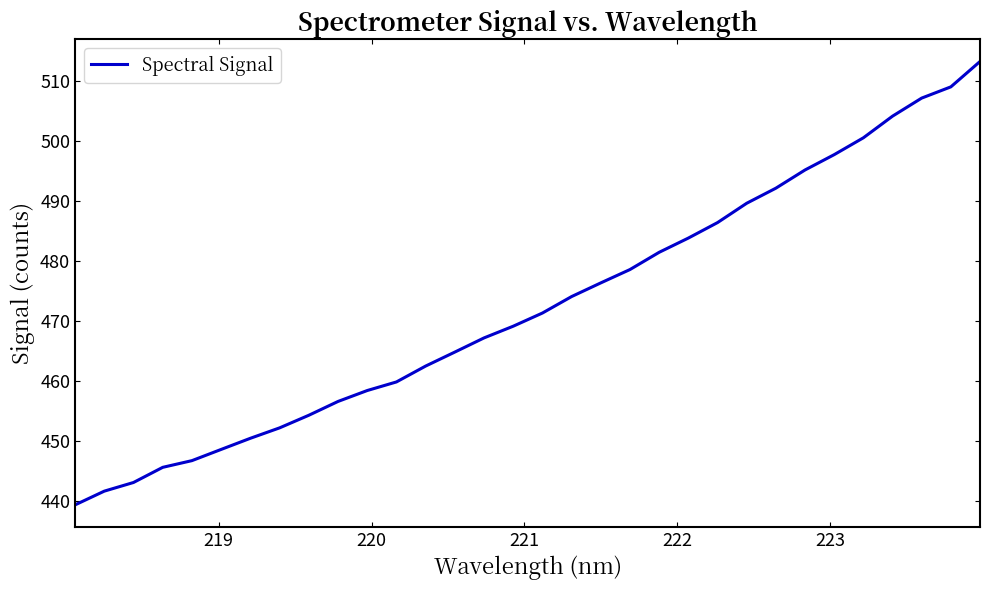

How many values are below 471?

16